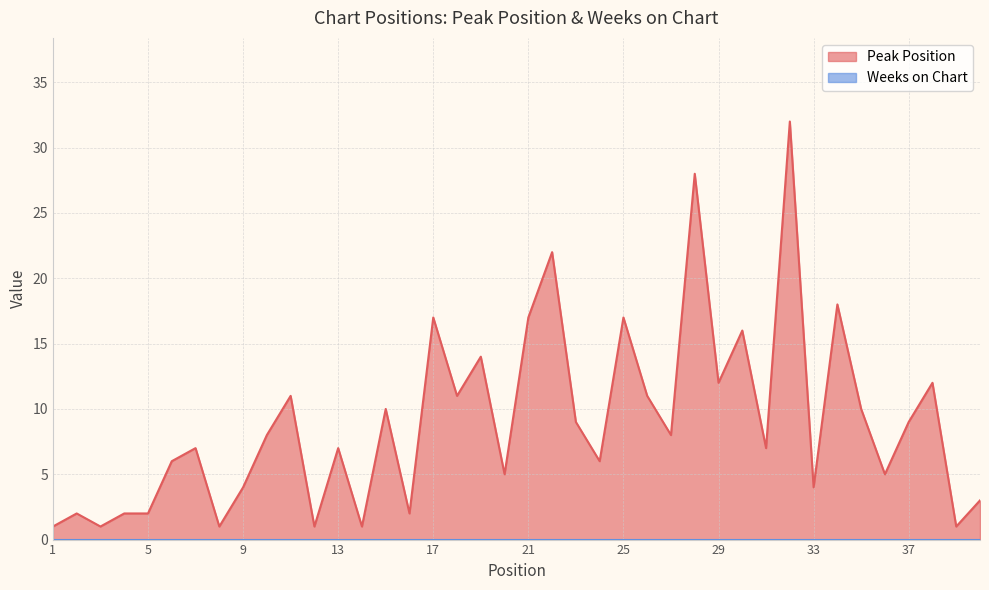

List the labels in order of value, largest first.

32, 28, 22, 34, 17, 21, 25, 30, 19, 29, 38, 11, 18, 26, 15, 35, 23, 37, 10, 27, 7, 13, 31, 6, 24, 20, 36, 9, 33, 40, 2, 4, 5, 16, 1, 3, 8, 12, 14, 39